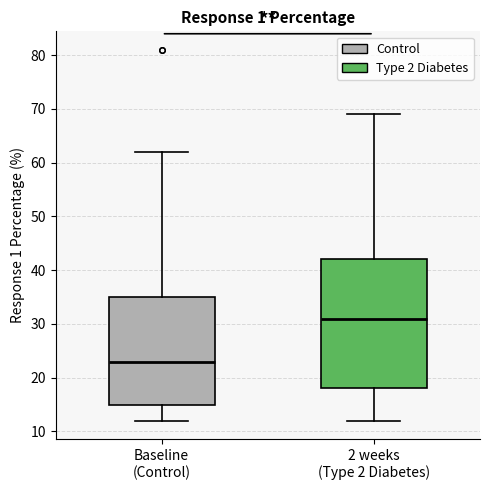

Which box has the highest median line?

2 weeks (Type 2 Diabetes)